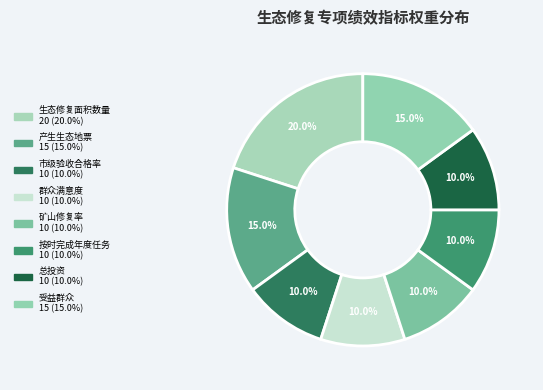

Rank the categories by value from lowest to highest.

市级验收合格率, 群众满意度, 矿山修复率, 按时完成年度任务, 总投资, 产生生态地票, 受益群众, 生态修复面积数量